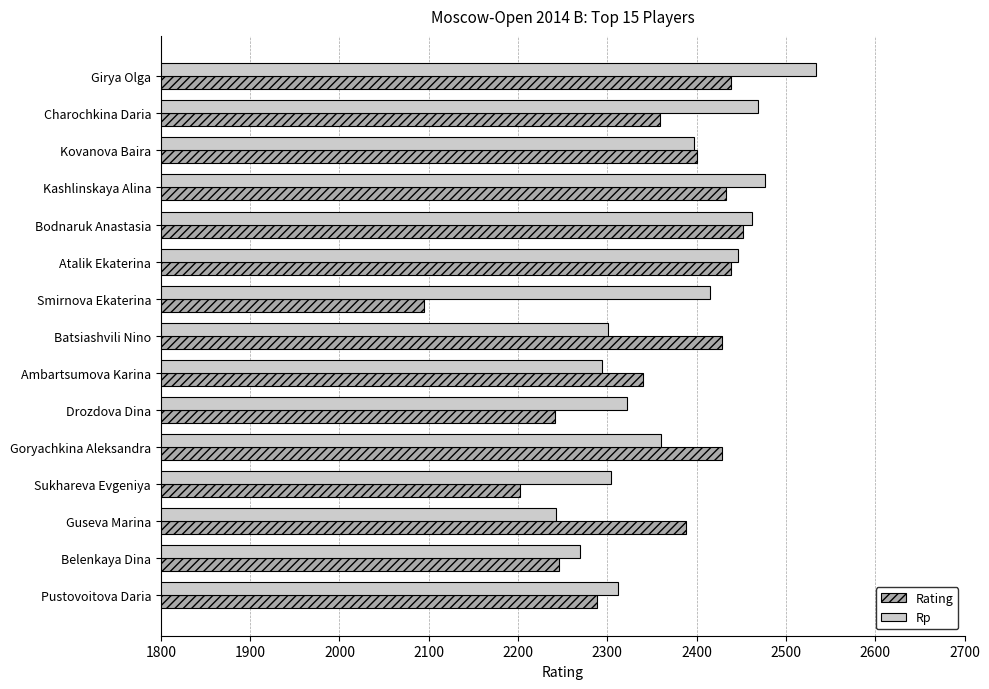

What is the spread (max minus min) of values at Goryachkina Aleksandra?

68